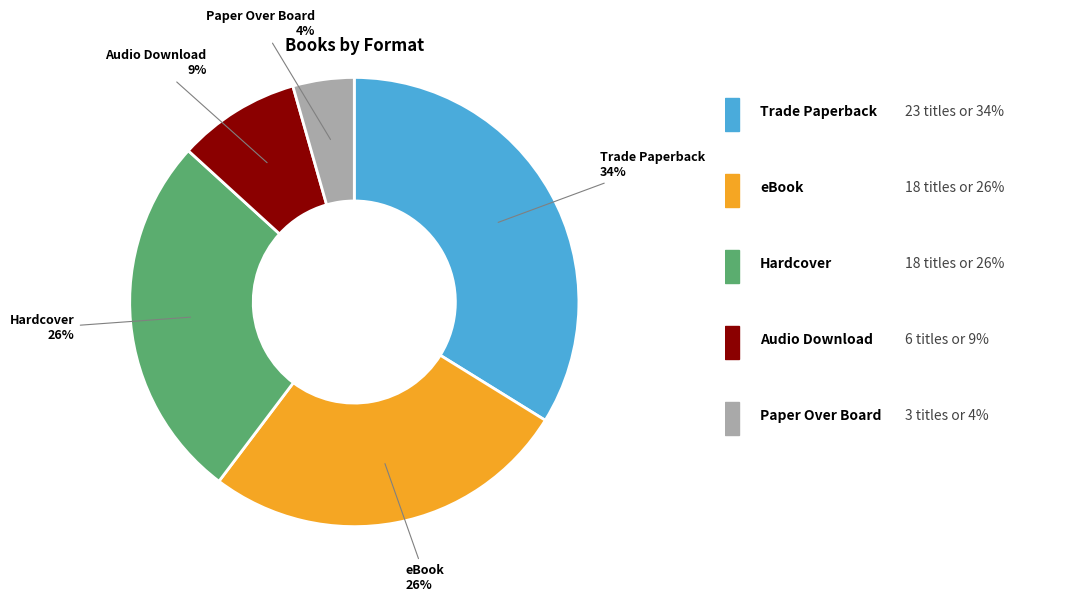

To the nearest percent, what is the average slice percentage?

20%